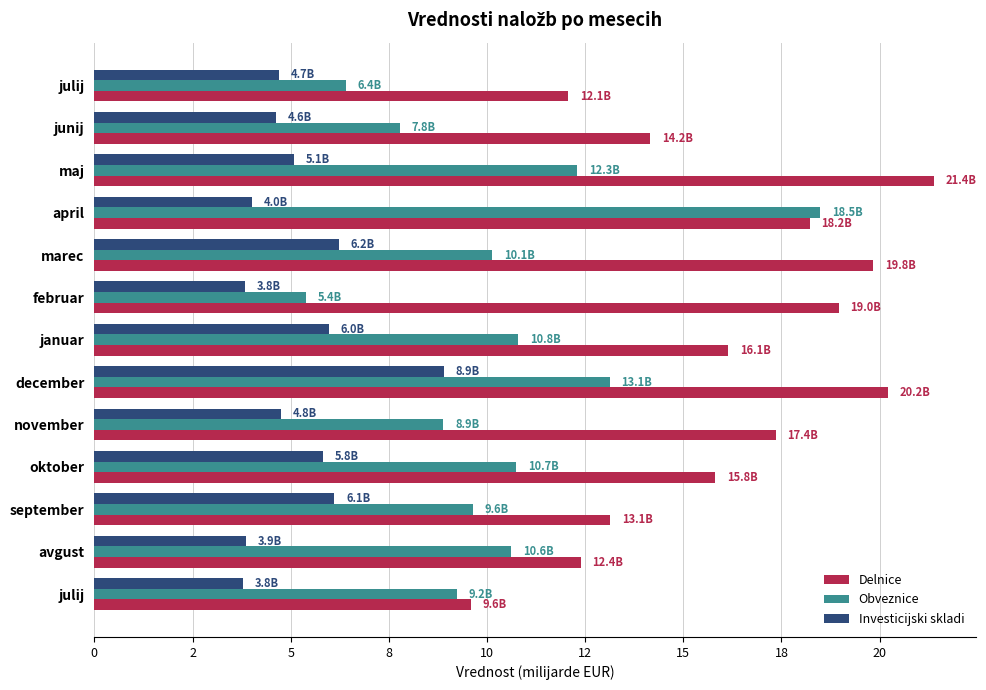

At which label does Investicijski skladi reach its peak?

december